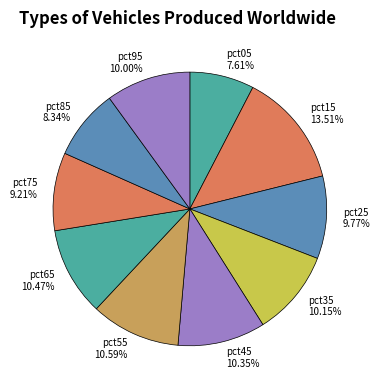

Do pct05 and pct15 together represent more than half of the pie?

No